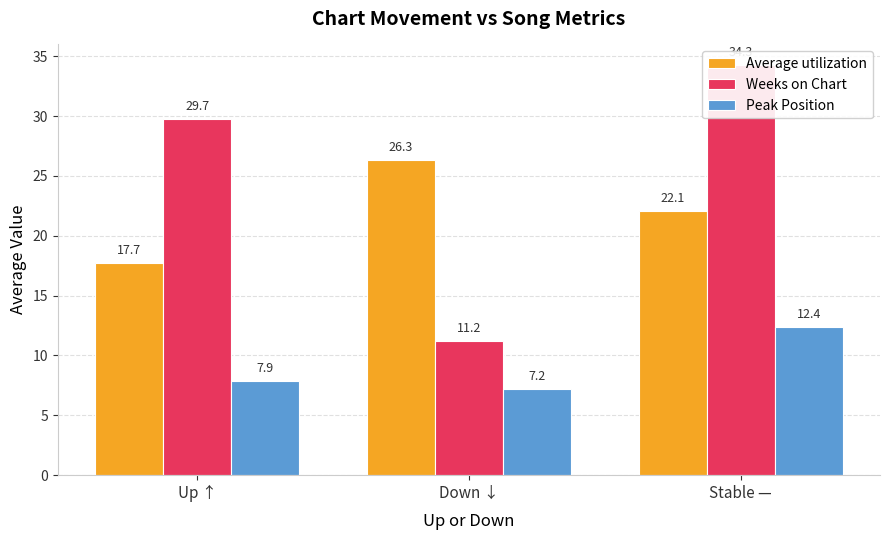

What is the difference between the highest and lowest values at Down ↓?

19.2